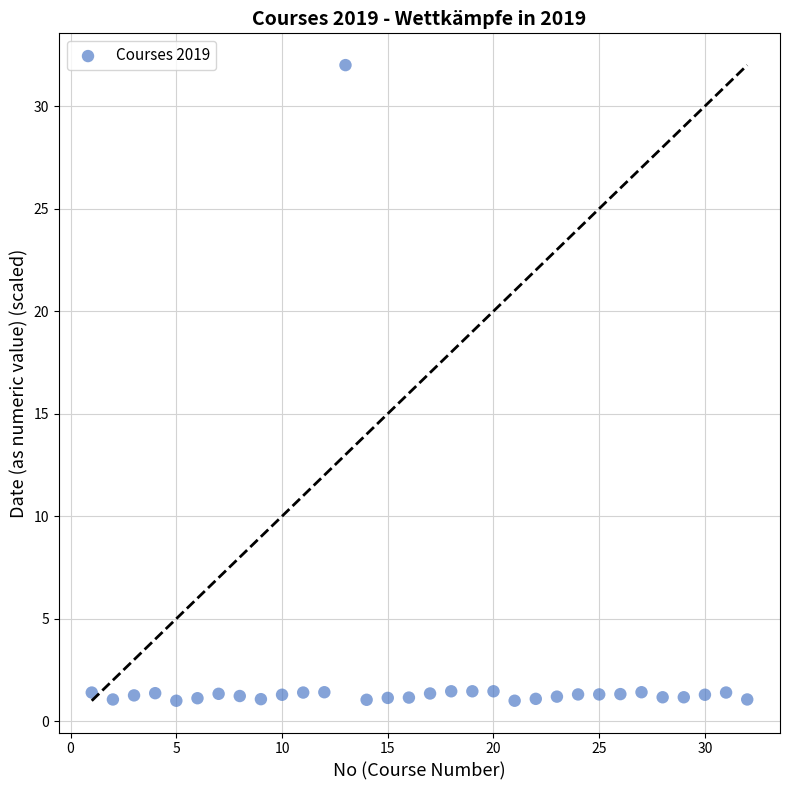

What is the range of X values (max minus min)?

31.0